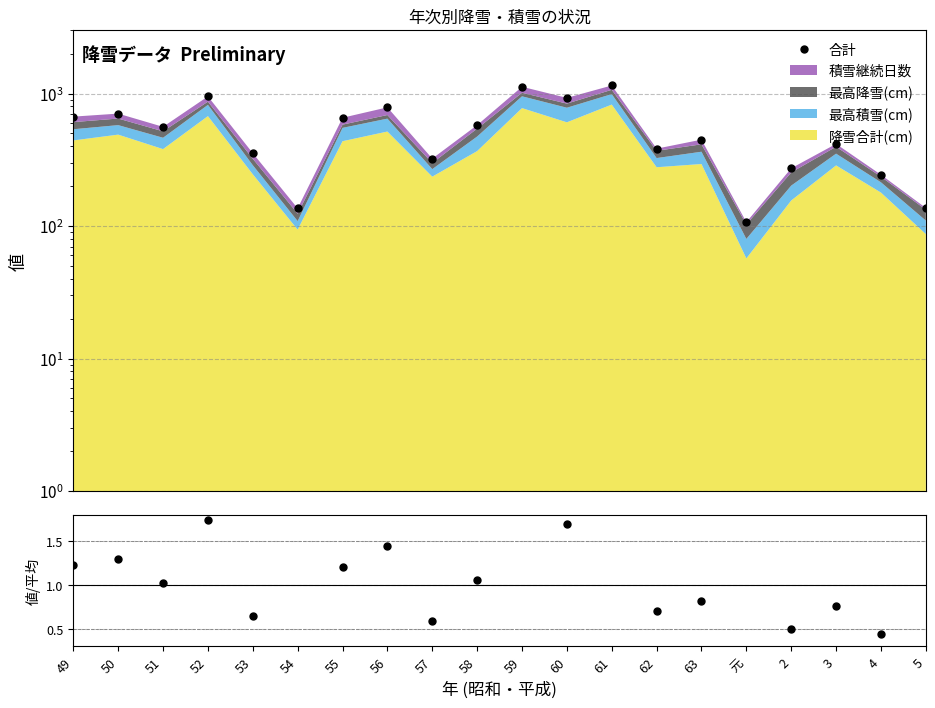

The value of 値/平均 at 50 is 0.6. True or false?

False